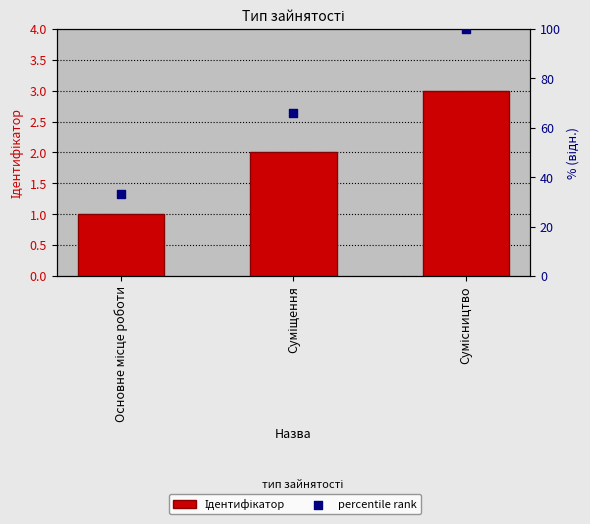

At how many categories does at least one series exceed 57?

2